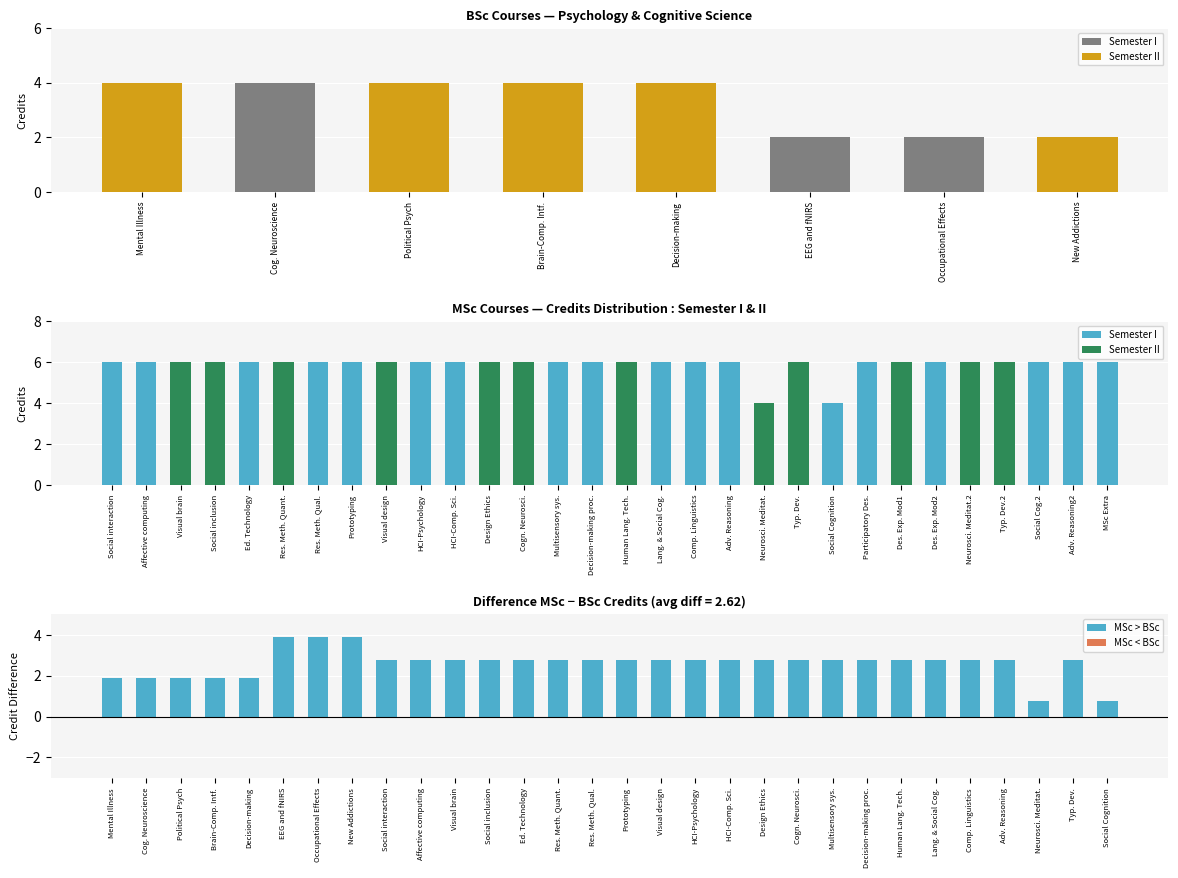

What is the smallest value displayed?

2